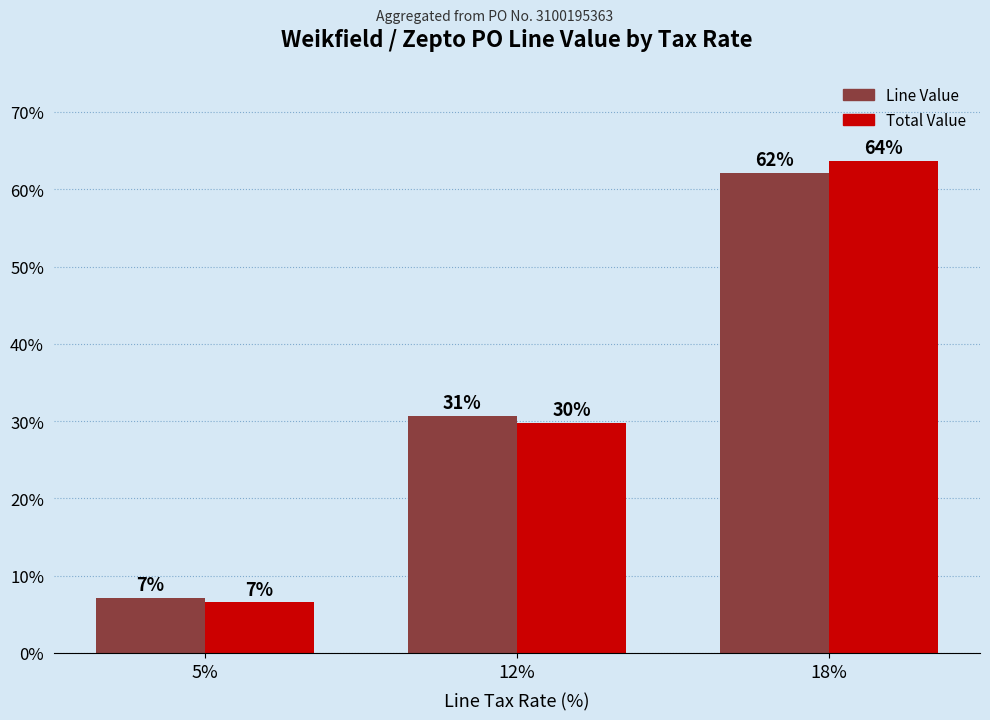

What are all the series names shown in the legend?

Line Value, Total Value